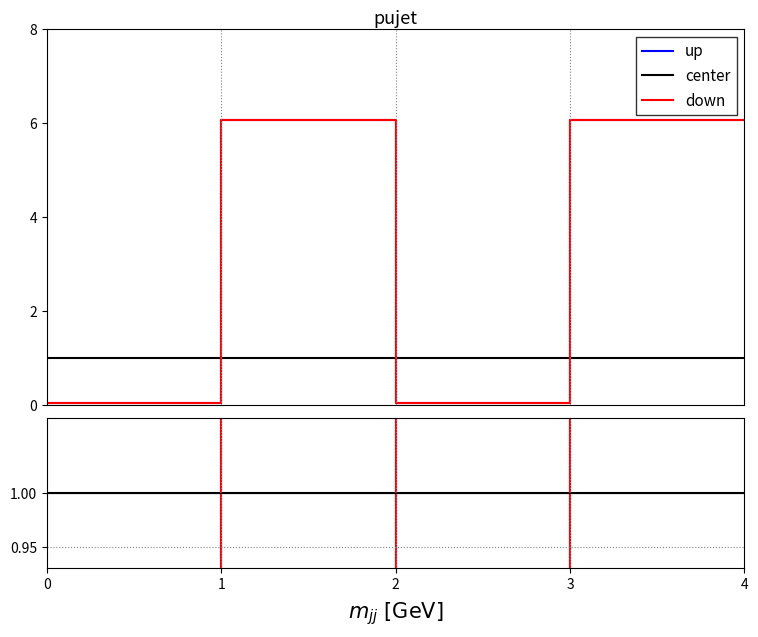

Read the center value at 3.

1.0